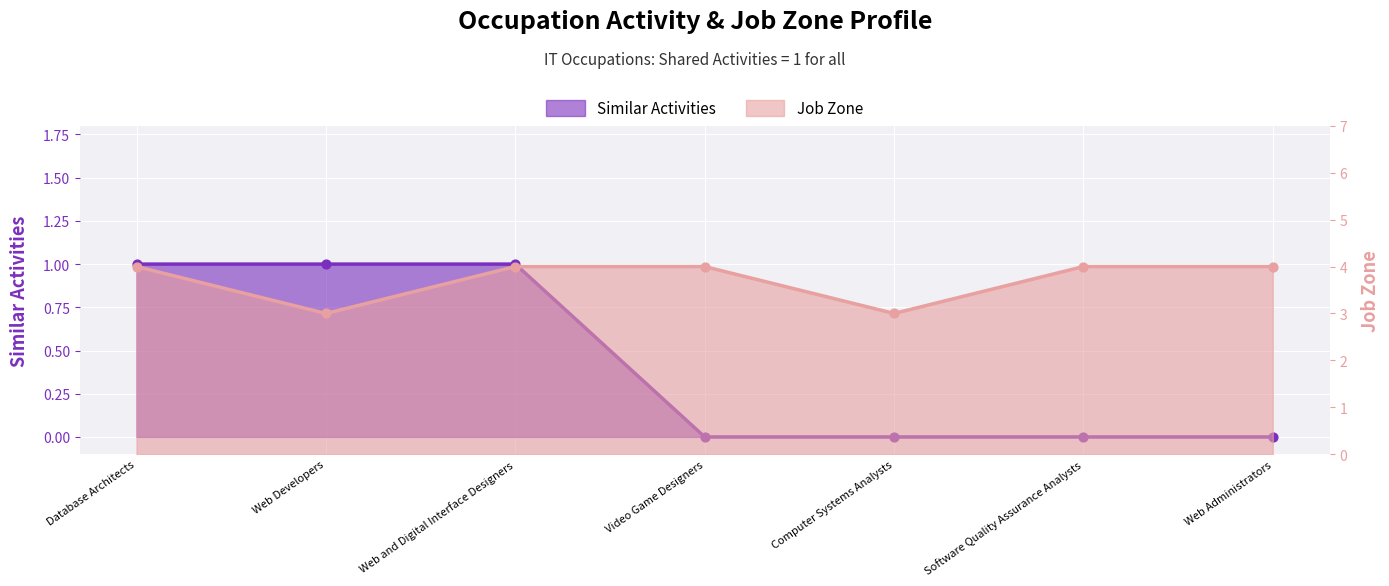

Which series contains the highest Y value?

Job Zone